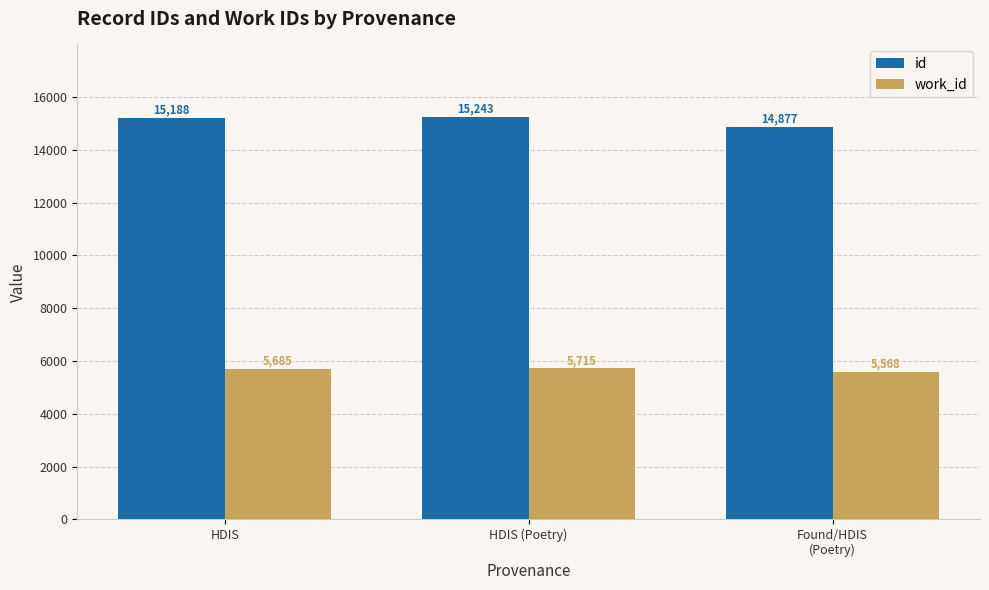

Which series changed the most between HDIS and HDIS (Poetry)?

id